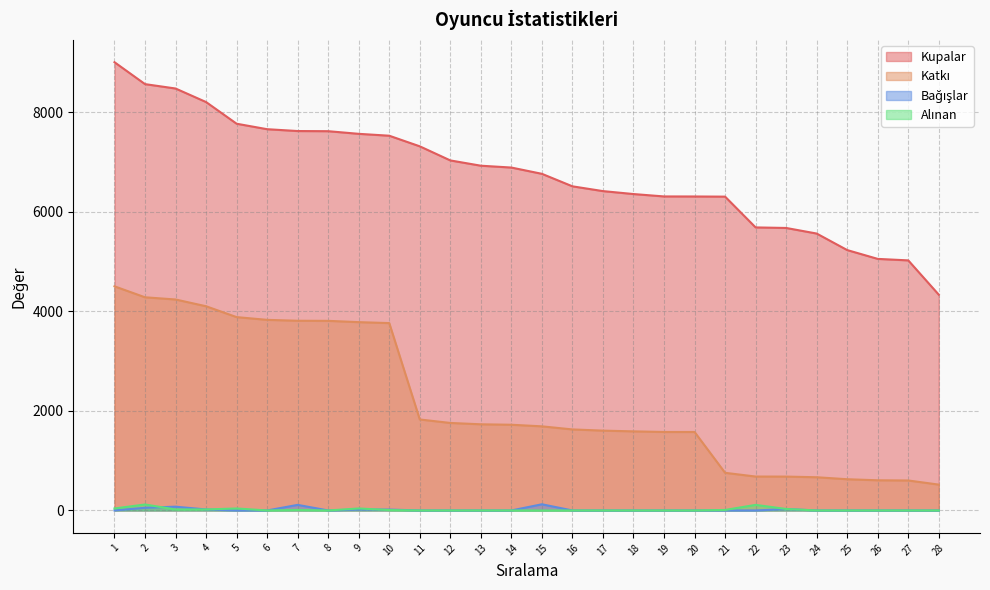

What is the value of the Katkı point at the 10th from the left?

3762